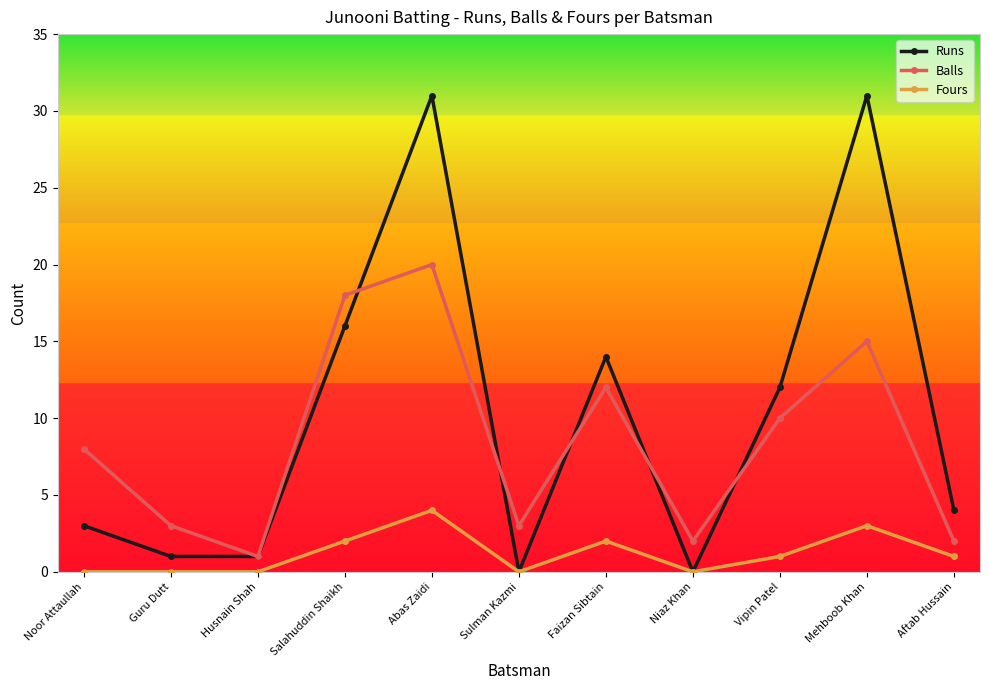

What is the label of the 5th point from the left?

Abas Zaidi